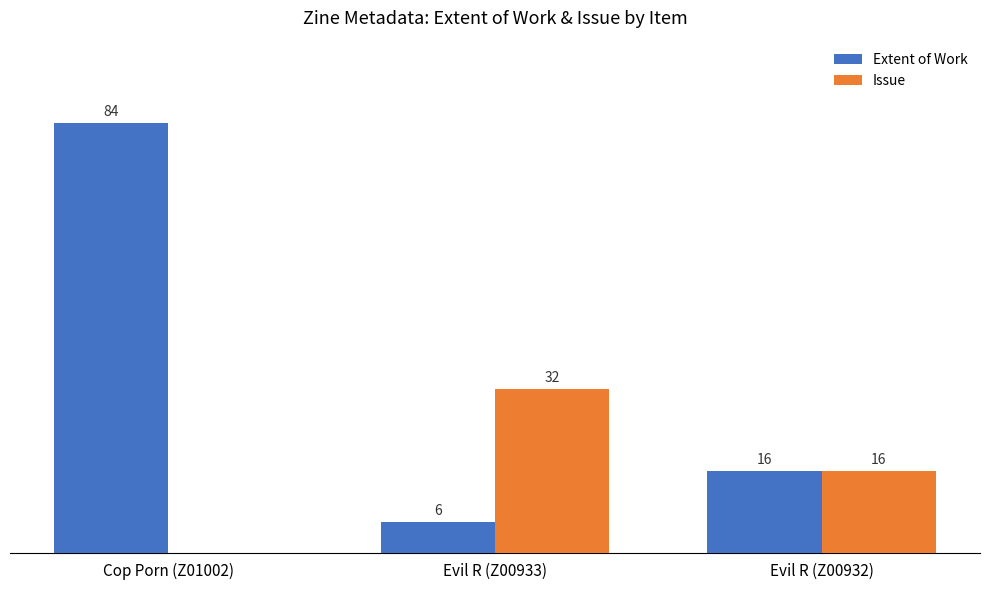

At which category is the sum across all series the highest?

Cop Porn (Z01002)